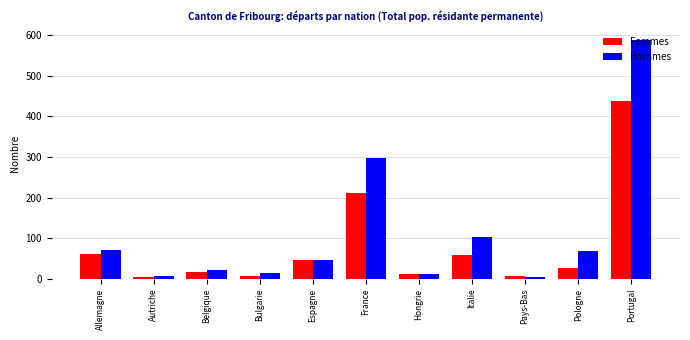

What is the label of the 2nd bar from the right?

Pologne